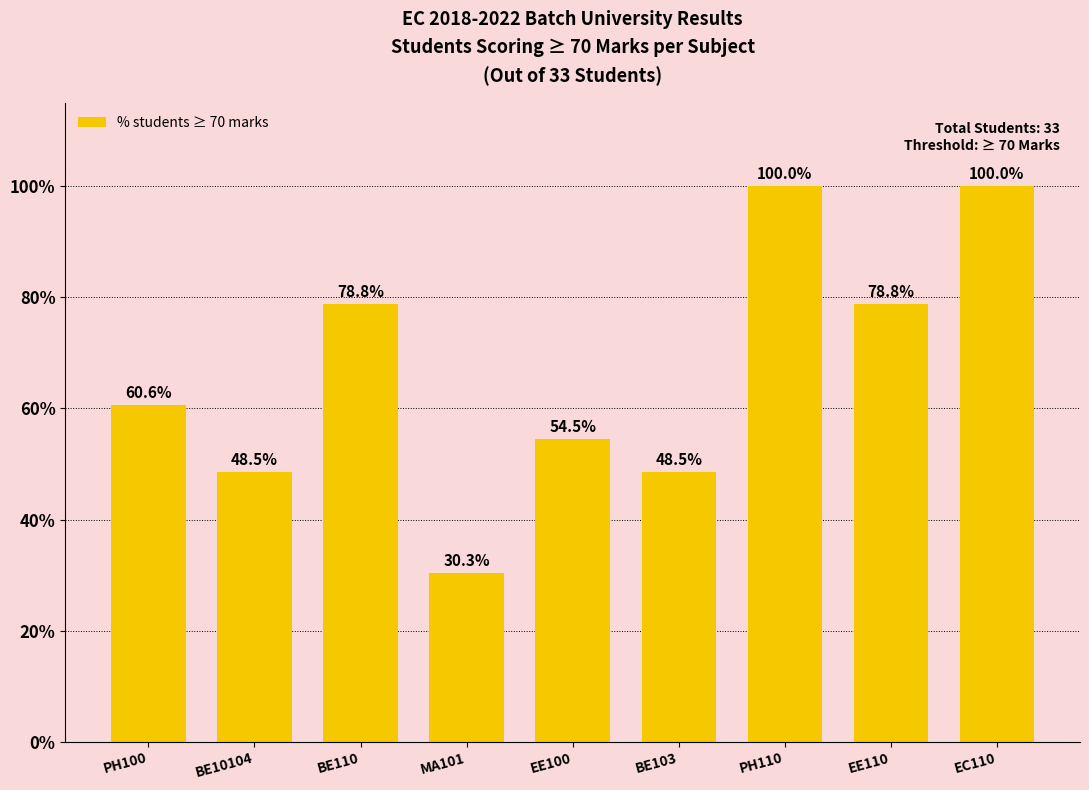

True or false: the data shows 54.1 at MA101.

False